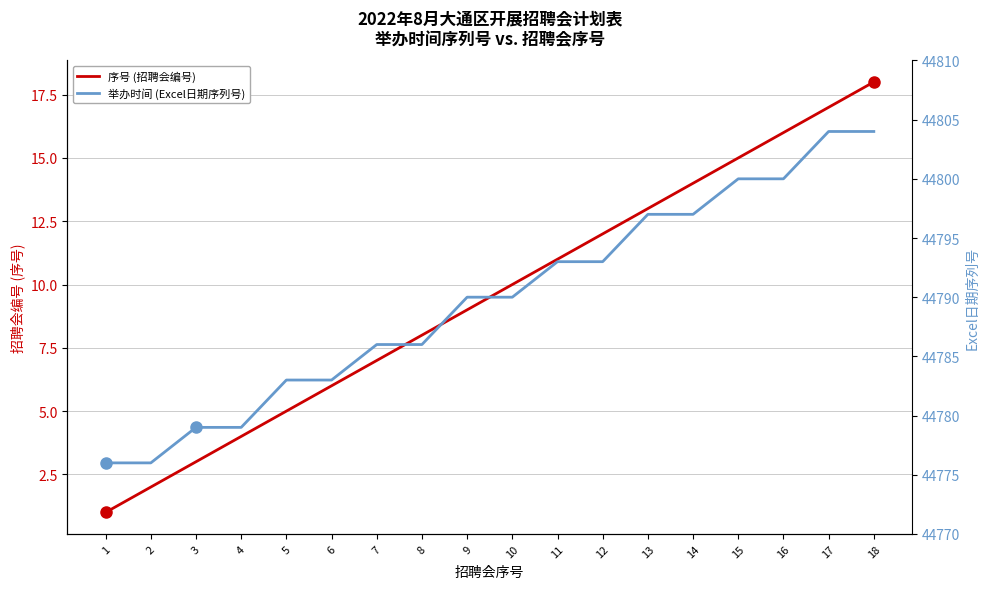

Does the chart display data point markers on the line(s)?

No